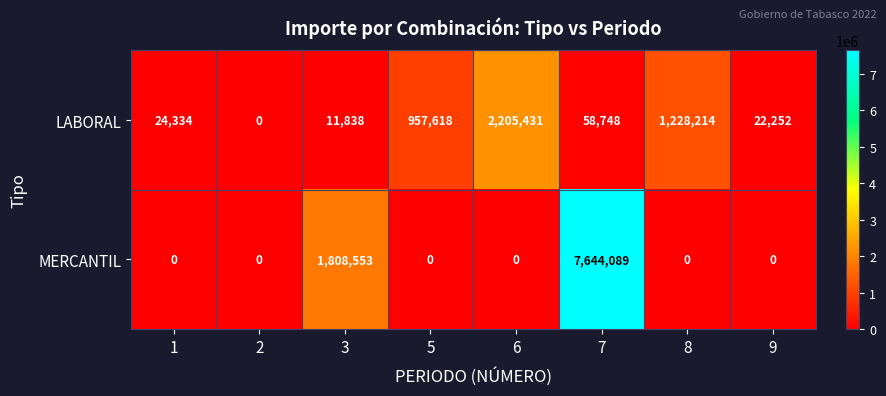

At 6, list the series in order from smallest to largest.

MERCANTIL, LABORAL